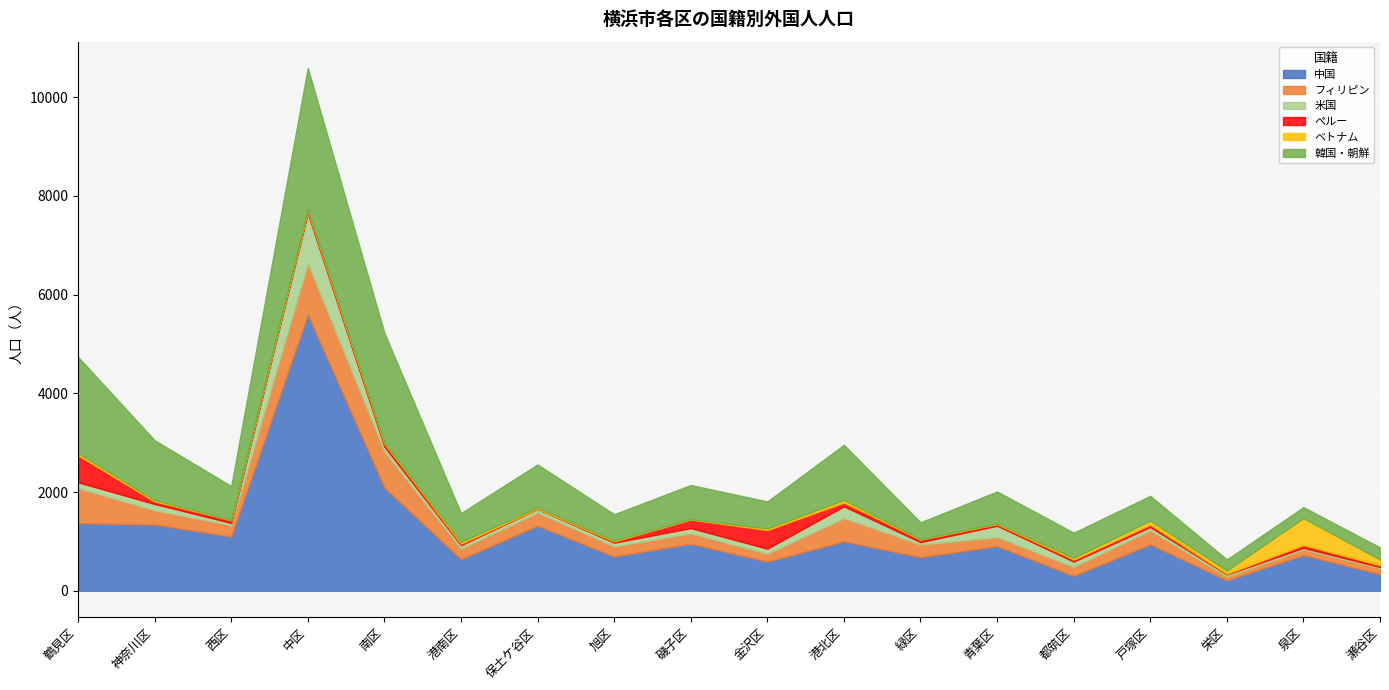

What is the label of the 5th point from the right?

都筑区